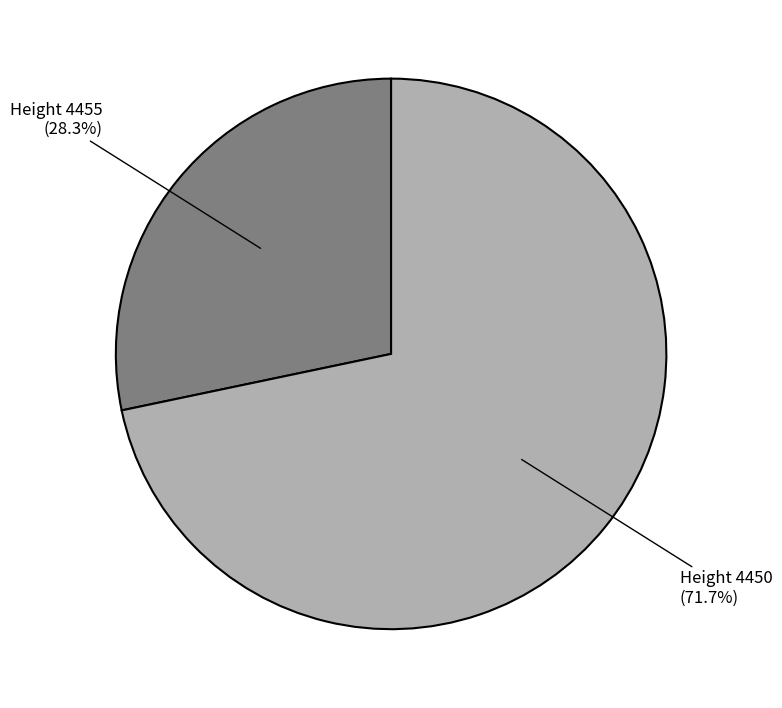

How many segments does this pie chart have?

2